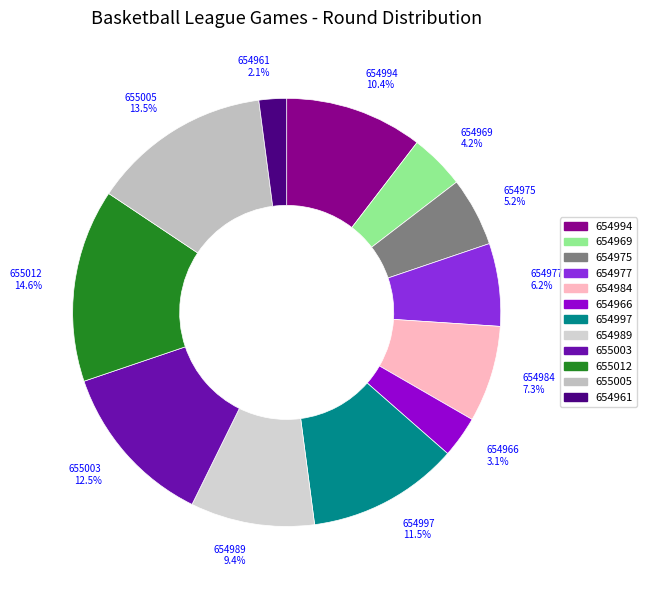

How many slices are in this pie chart?

12